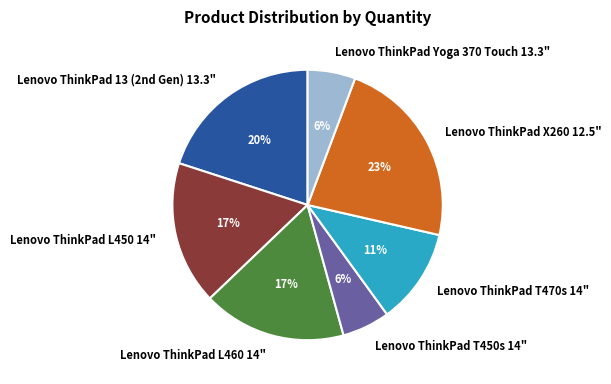

Approximately how many times larger is the value at Lenovo ThinkPad L450 14" compared to Lenovo ThinkPad T470s 14"?

1.5